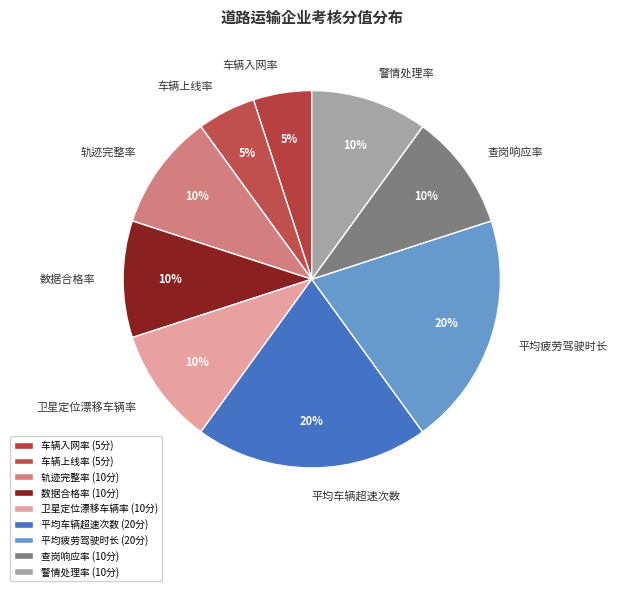

What percentage is the 平均车辆超速次数 slice, to the nearest percent?

20%